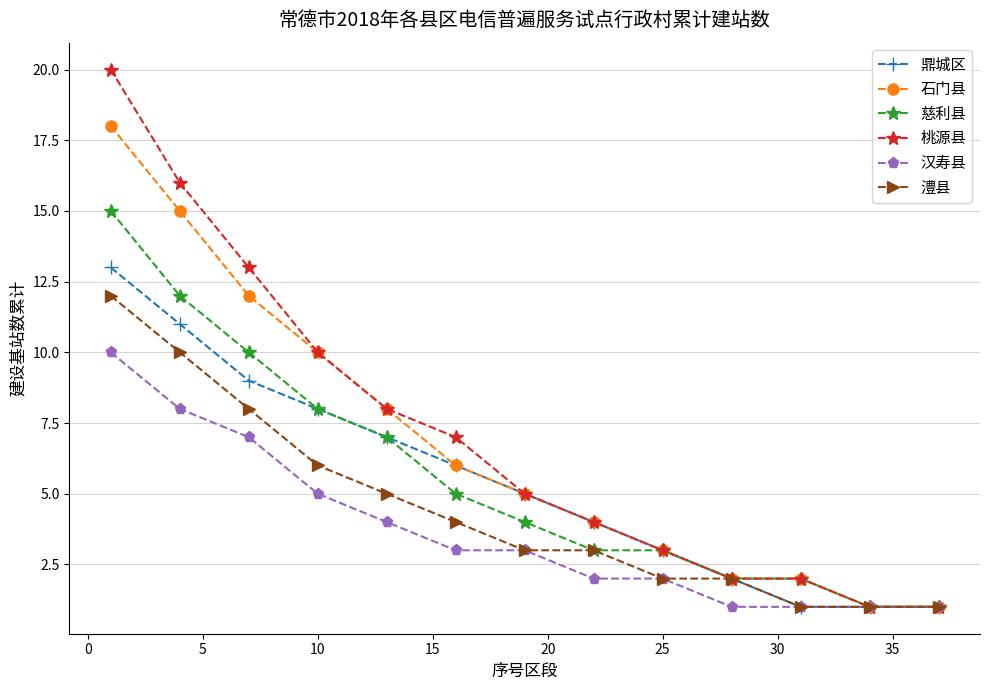

Count the number of categories in the chart.

13